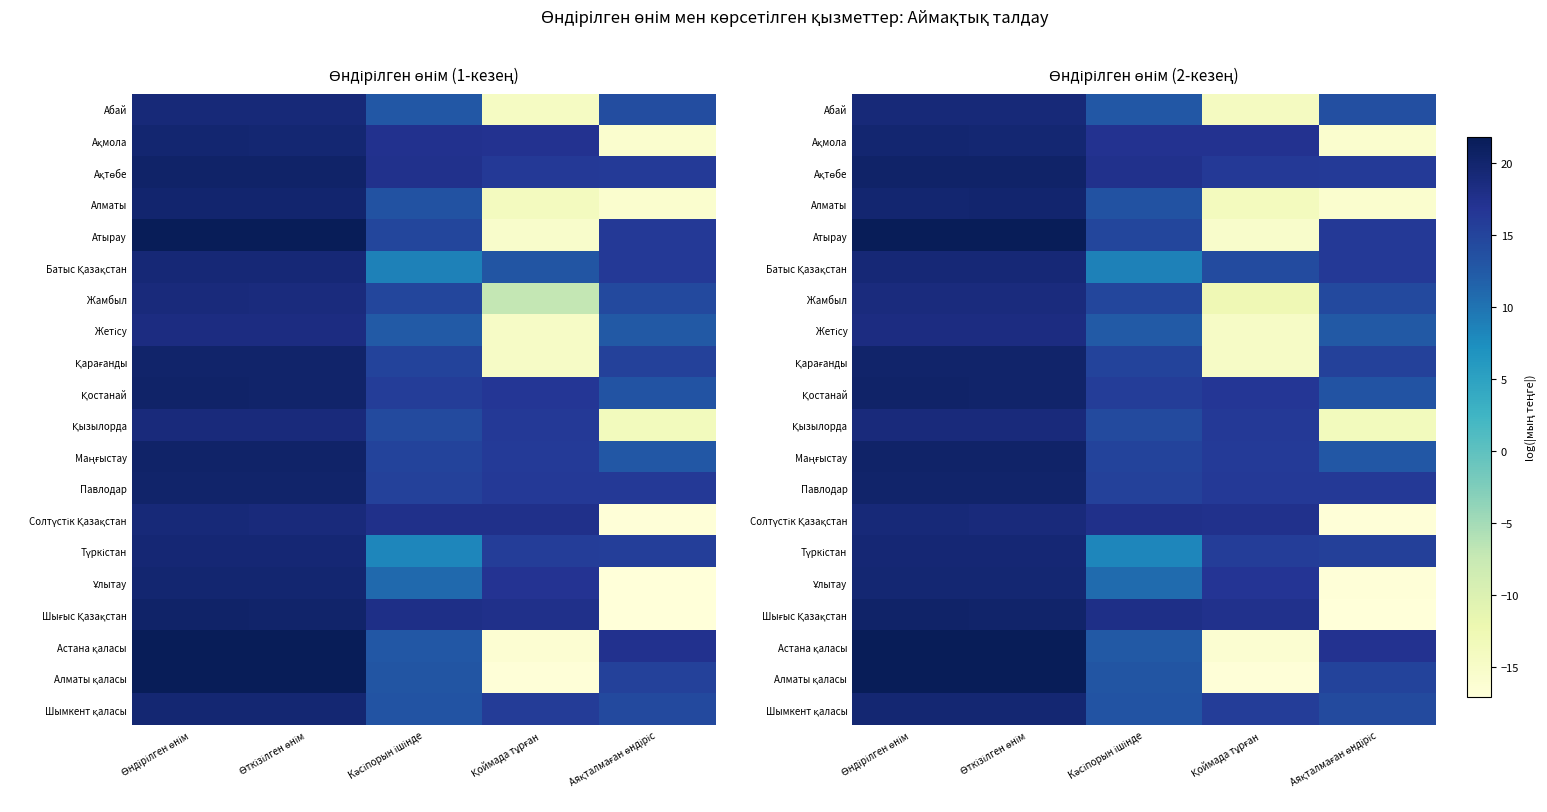

Which series changed the most between Өткізілген өнім and Кәсіпорын ішінде?

Түркістан